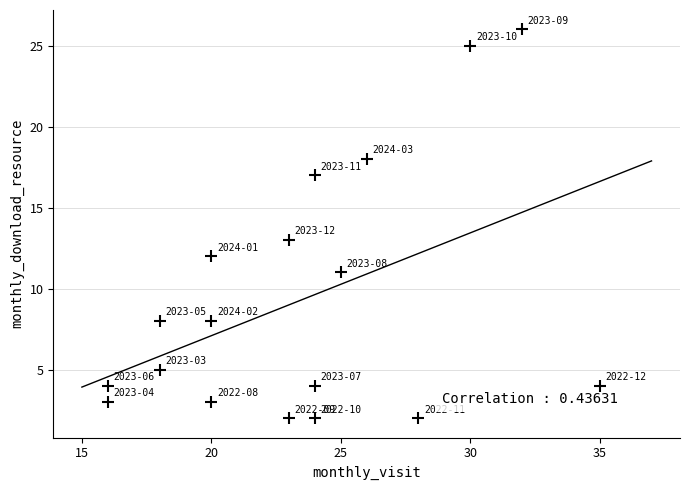

What is the range of Y values (max minus min)?

24